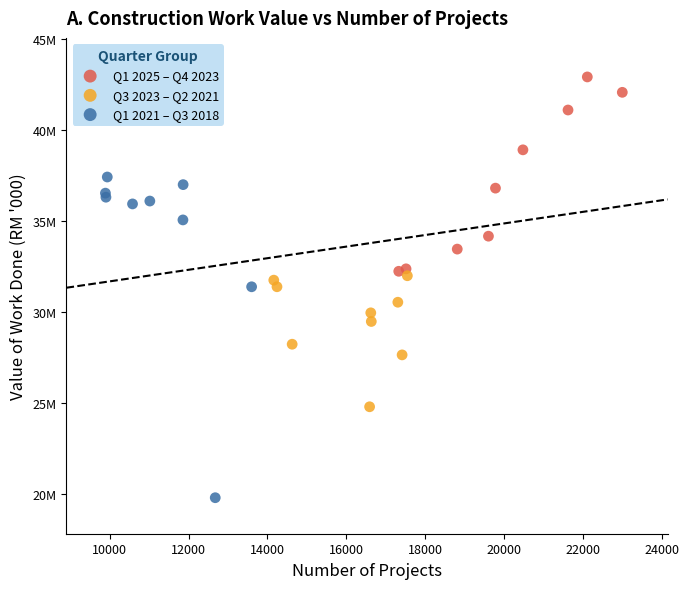

Which series has the largest Y range (max minus min)?

Q1 2021 – Q3 2018